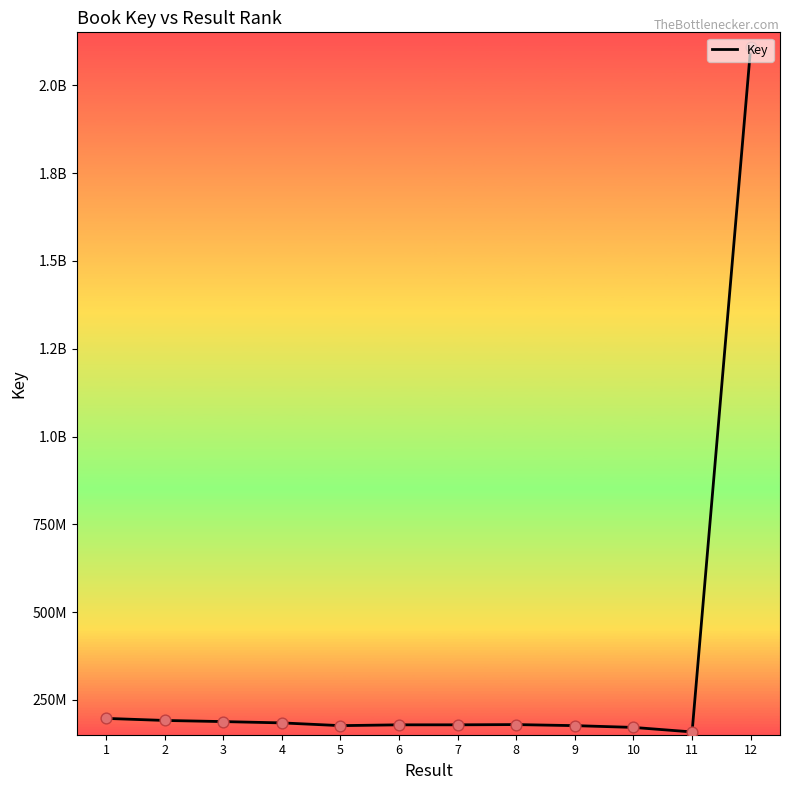

Approximately how many times larger is the value at 8 compared to 9?

1.0